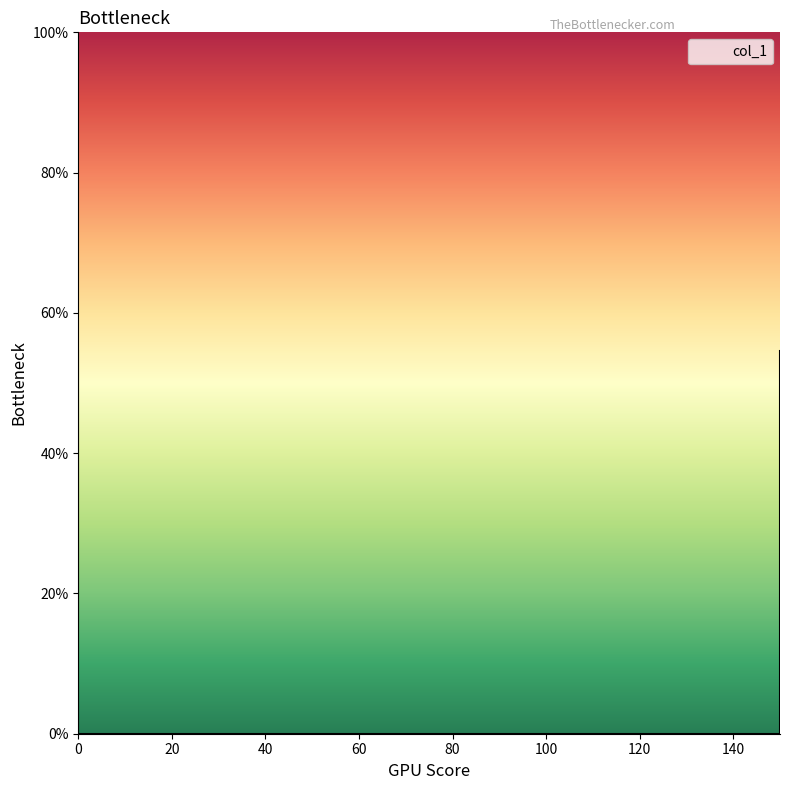

How many lines are shown in the chart?

1